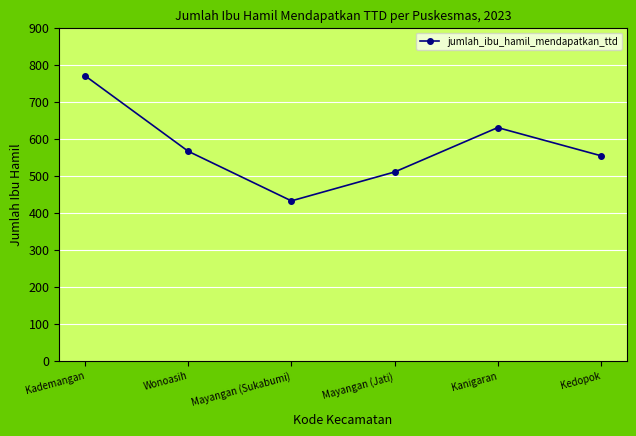

What is the average value?

577